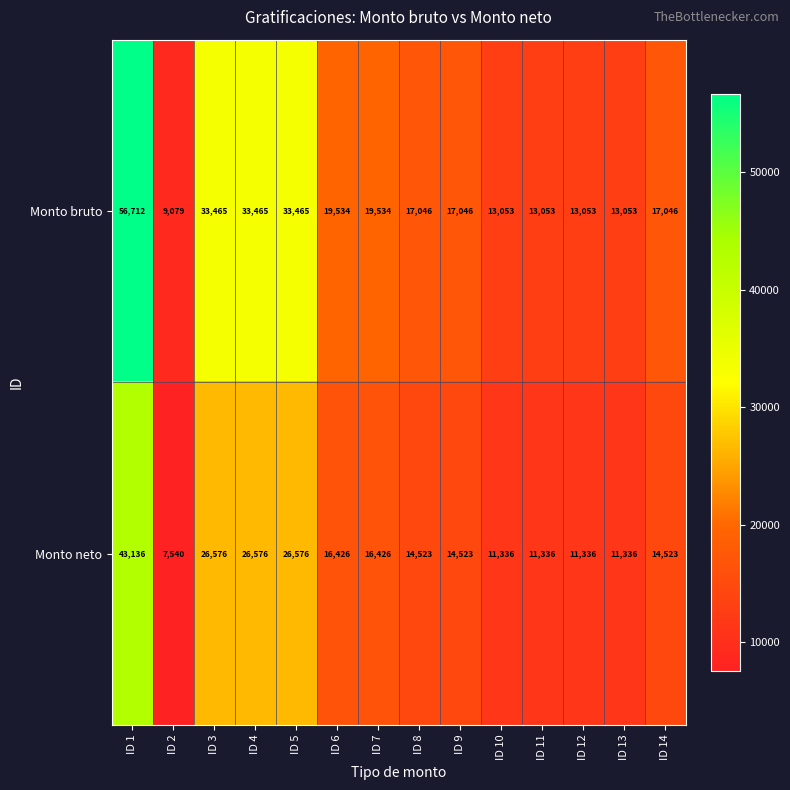

What is the average value of the Monto neto series?

18012